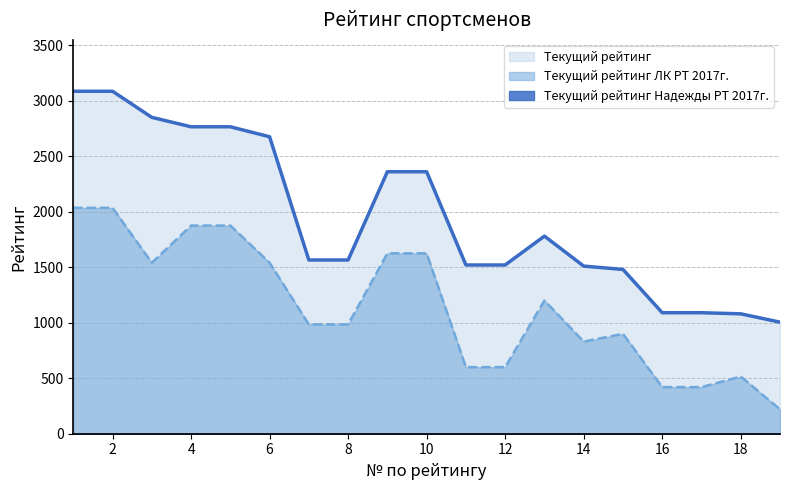

What is the total value across all series at 10?

3986